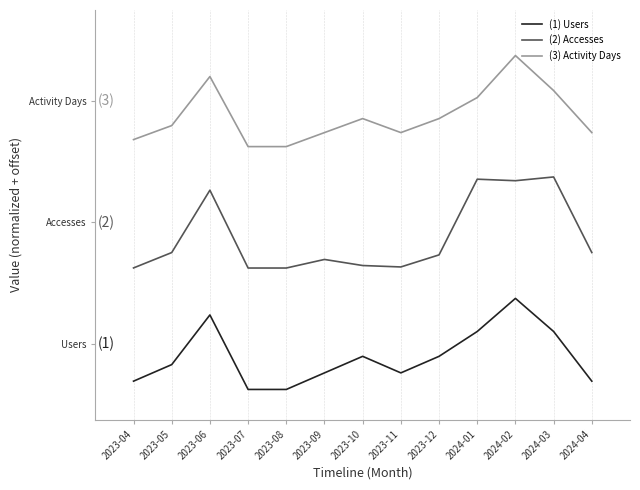

True or false: (2) Accesses and (1) Users cross at least once.

False